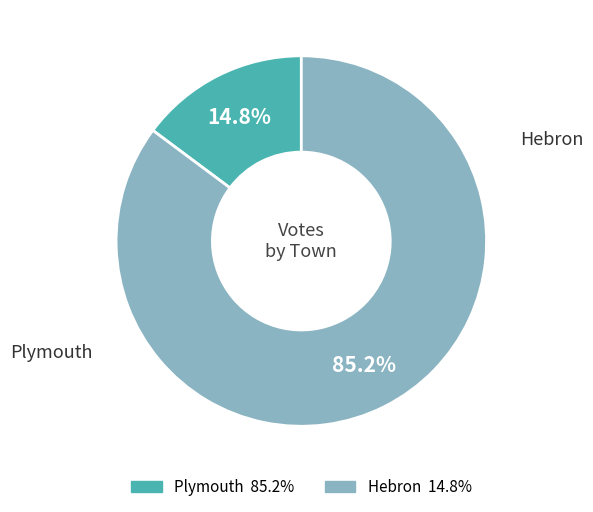

Is there any slice that represents more than half of the pie?

Yes